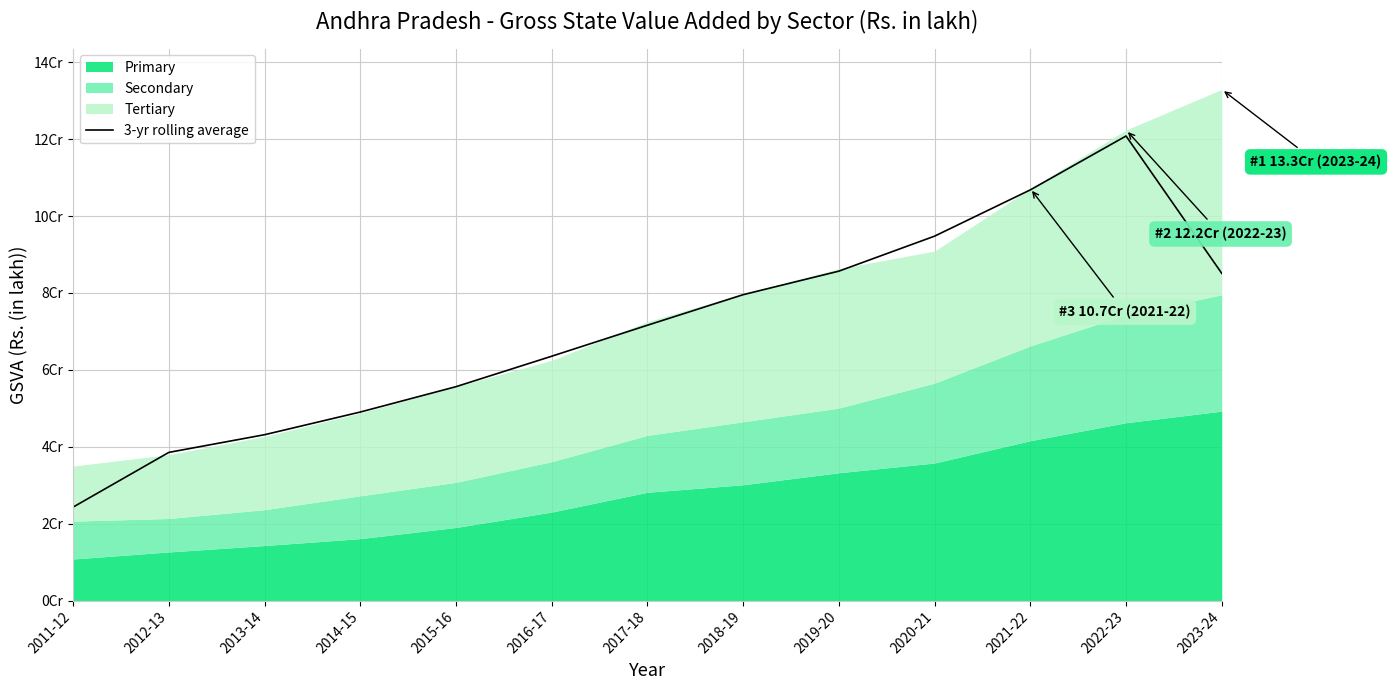

How many data points does each series have?

13